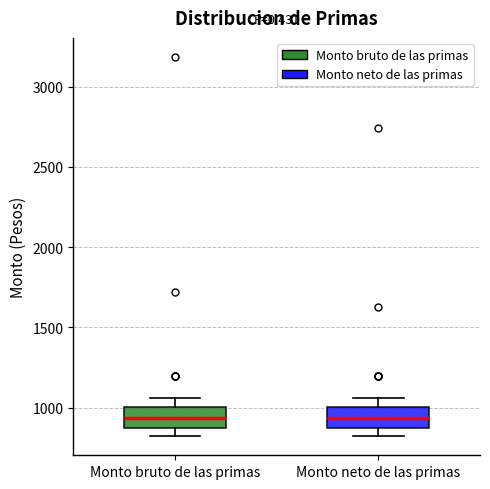

Where is the upper edge of the box for Monto bruto de las primas on the y-axis? The values are not printed on the chart, so give them approximately, as read against the axis.

1000